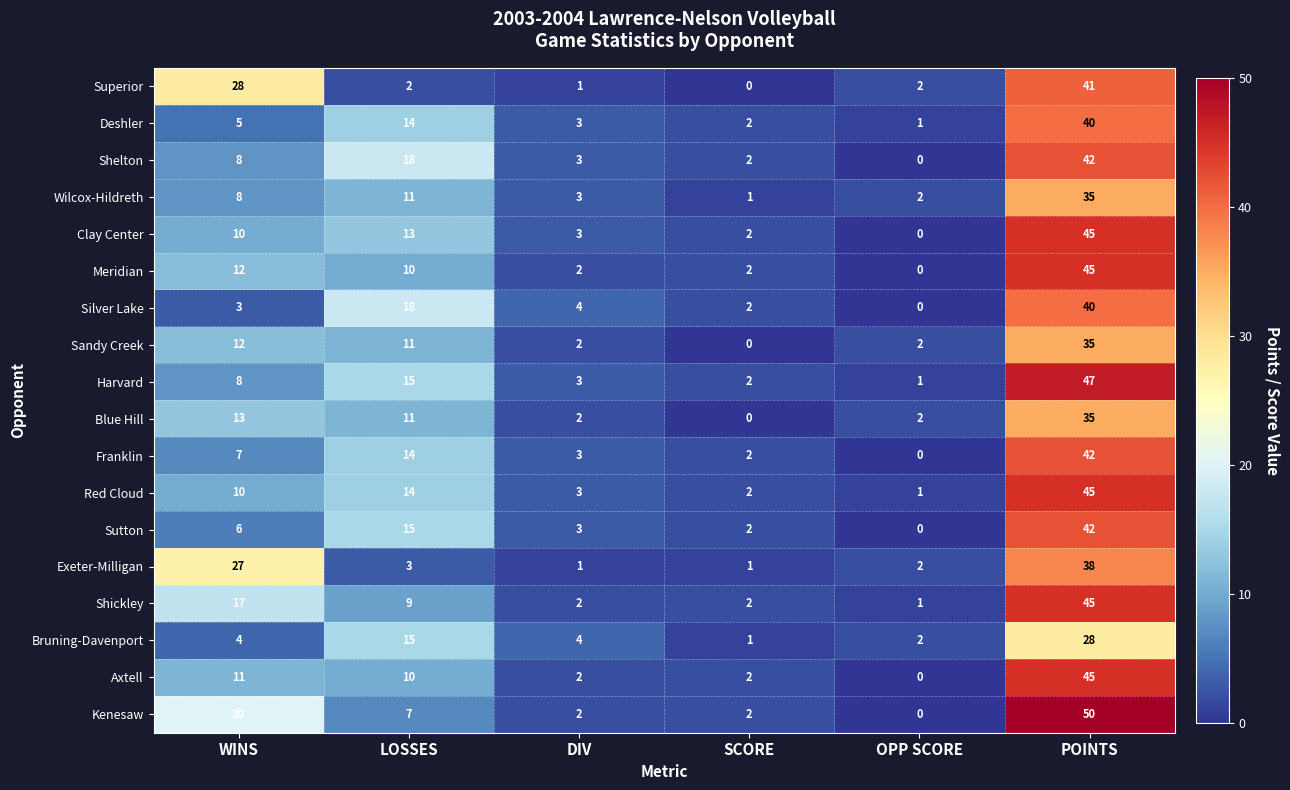

What is the difference between the Red Cloud values at OPP SCORE and WINS?

9